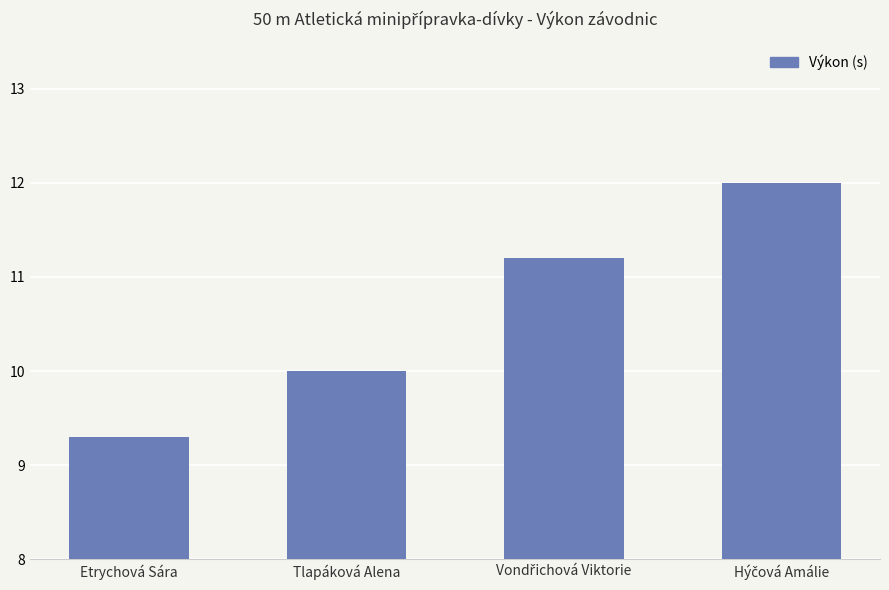

What is the label of the 3rd bar from the right?

Tlapáková Alena